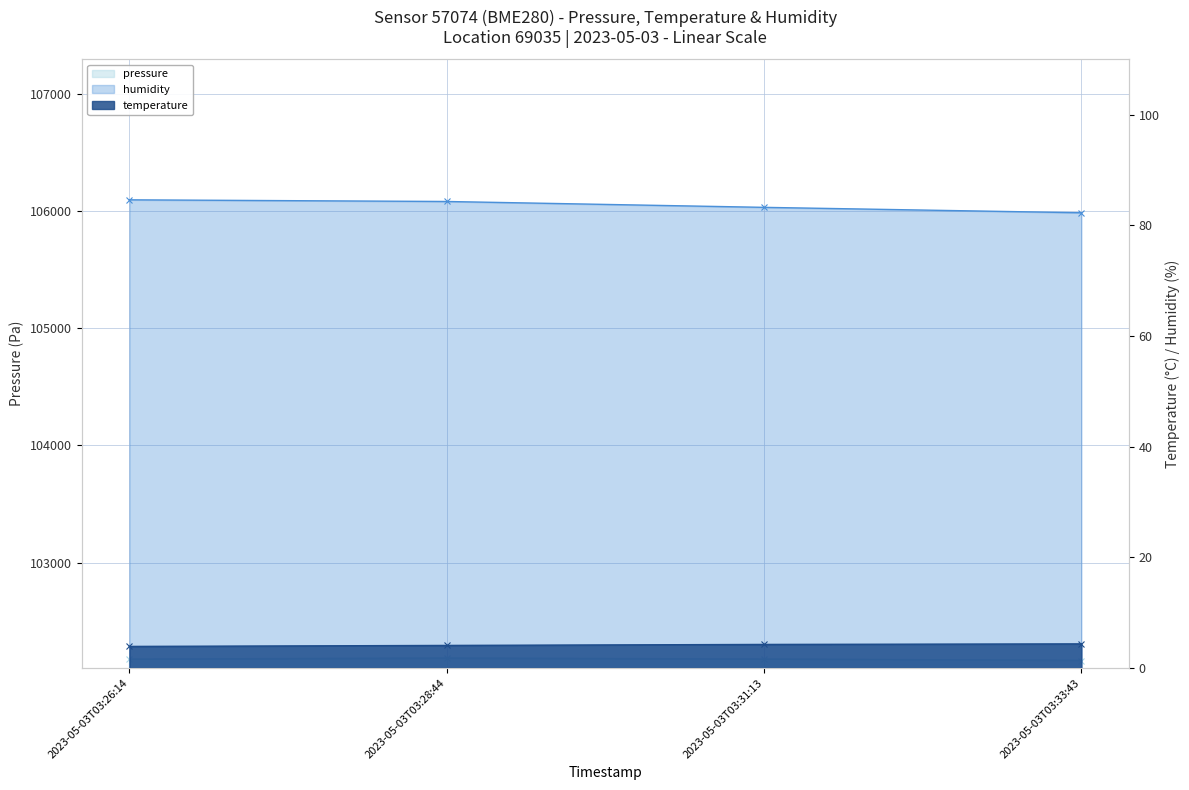

What is the label of the 3rd point from the right?

2023-05-03T03:28:44